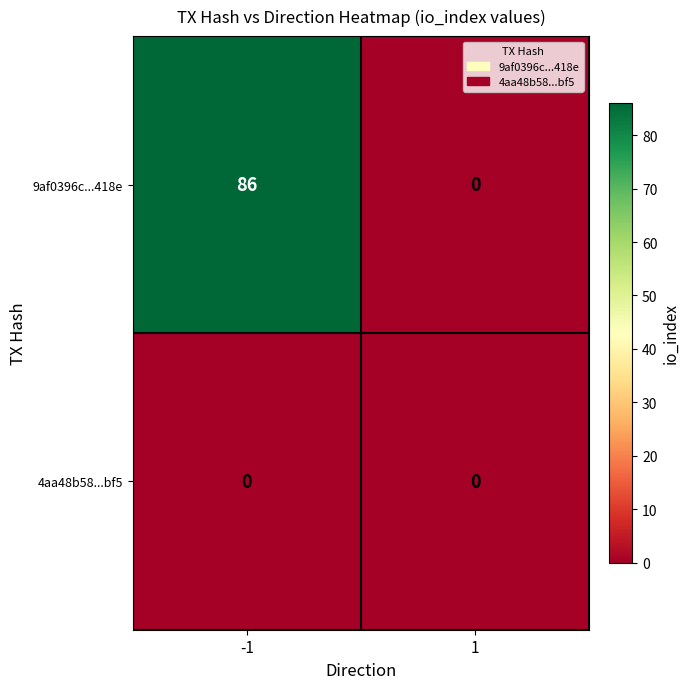

Reading right to left, list all the values displayed in this chart.

9af0396c...418e: 1=0	-1=86
4aa48b58...bf5: 1=0	-1=0